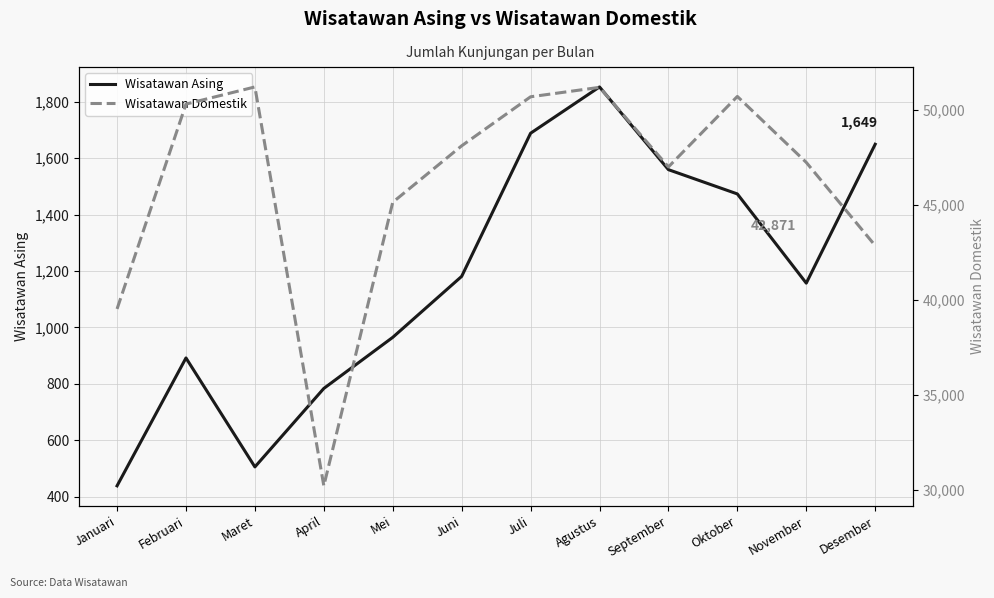

At which category is the sum across all series the highest?

Agustus